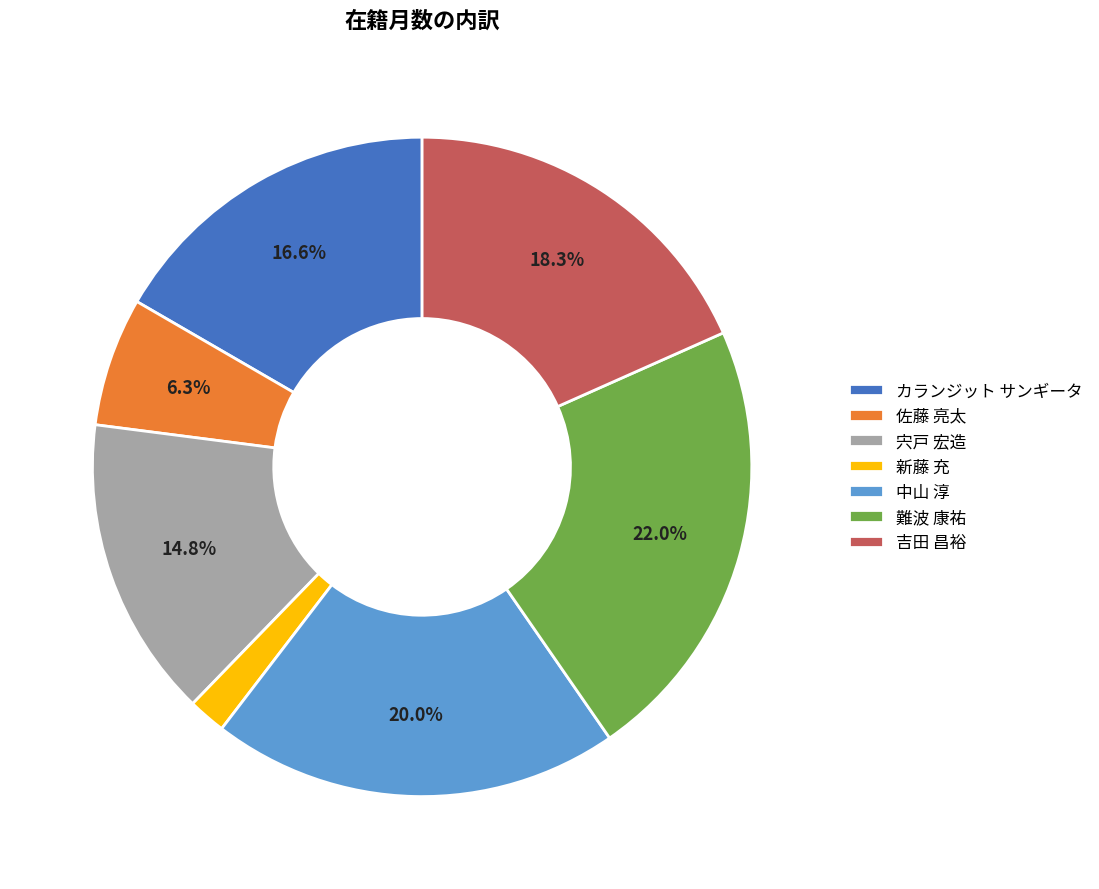

Is there any slice that represents more than half of the pie?

No